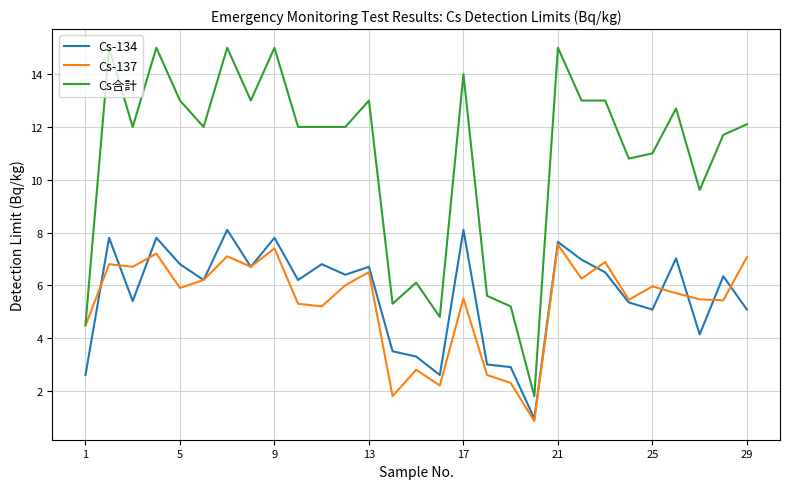

True or false: Cs-134 and Cs合計 cross at least once.

False